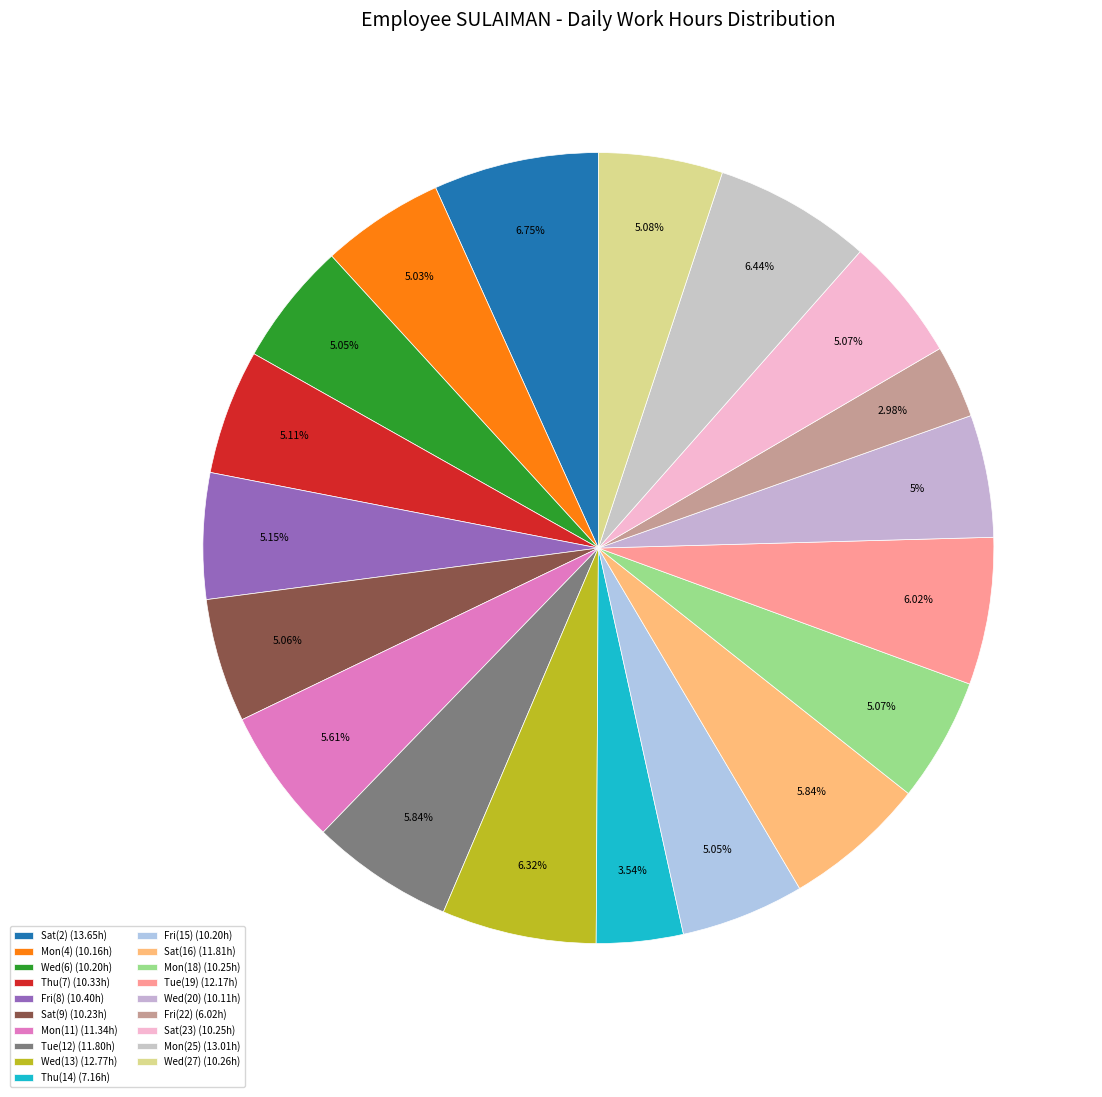

Is Sat(2) the majority of the pie?

No